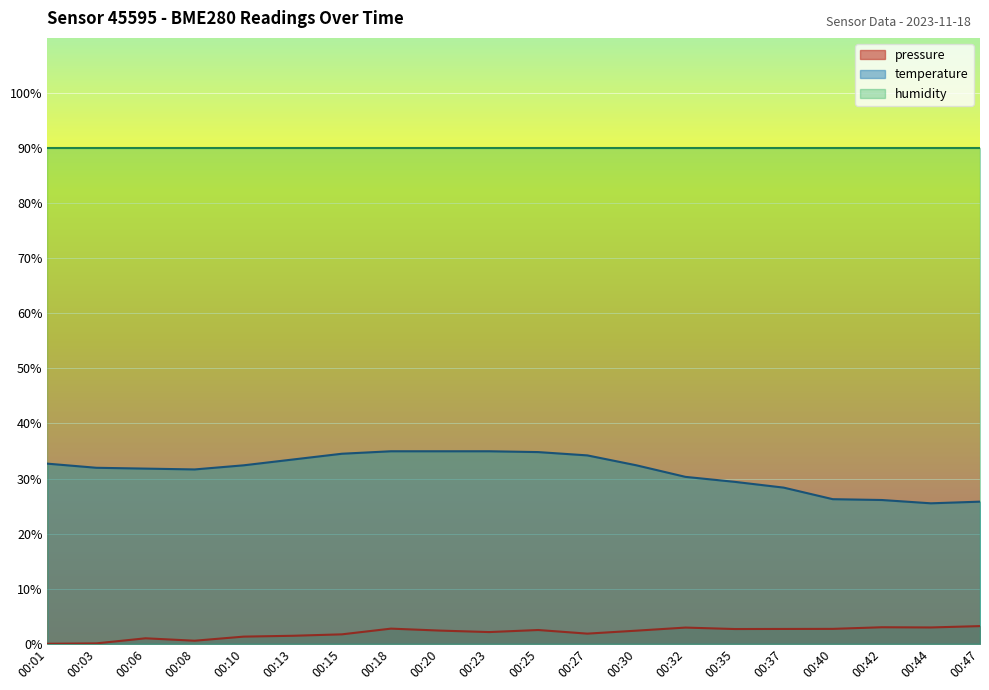

What is the sum of the temperature values at 00:27 and 00:32?

64.5